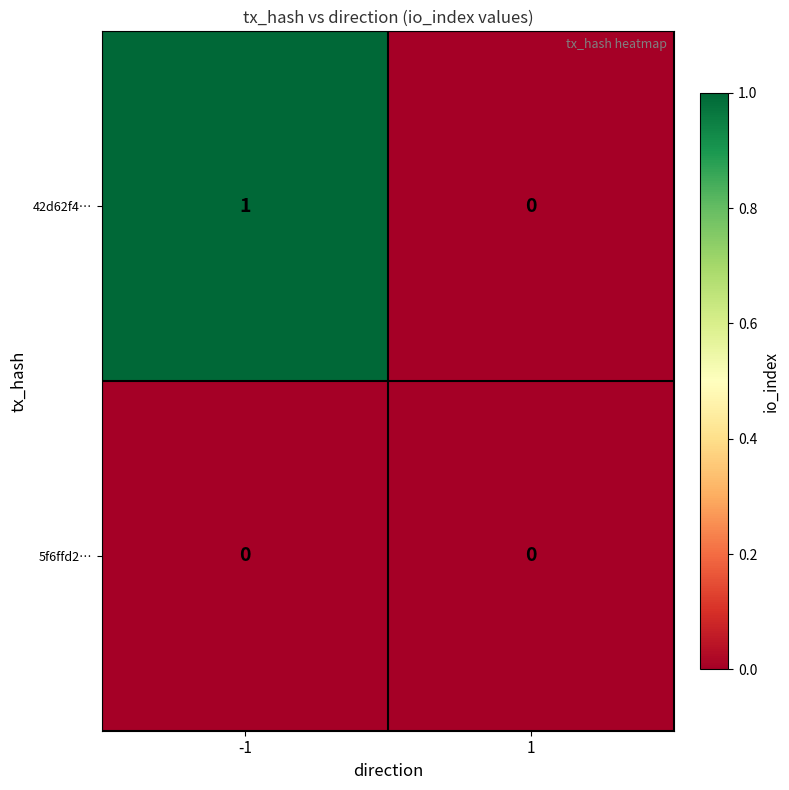

True or false: 42d62f4… has a value of 0 at 1.

True